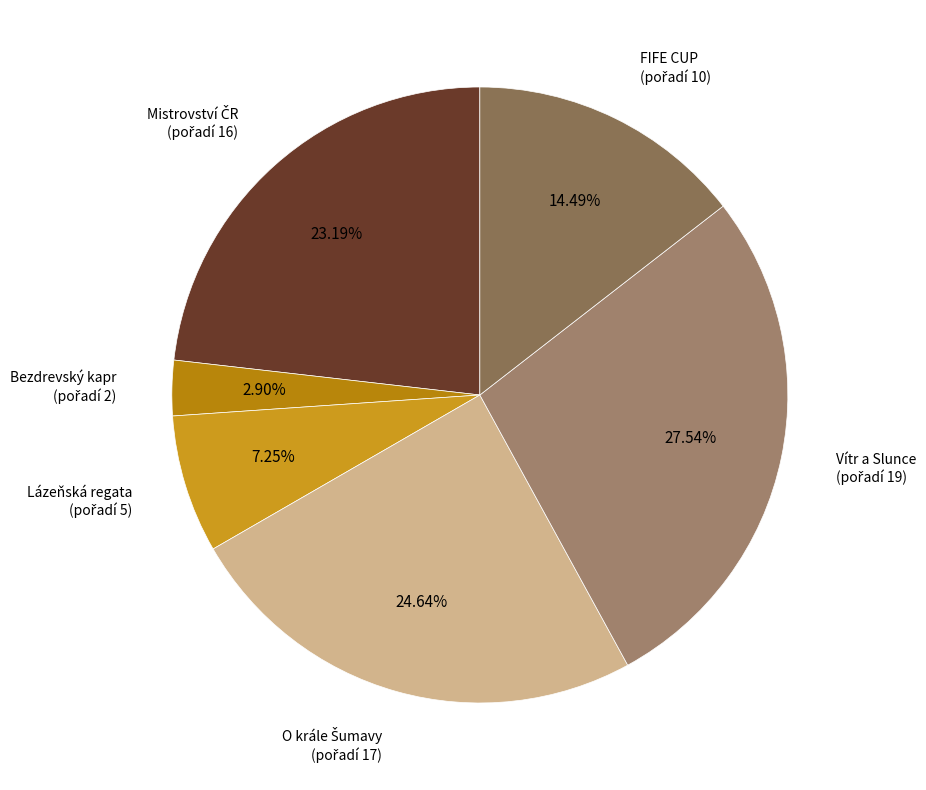

How many slices are in this pie chart?

6